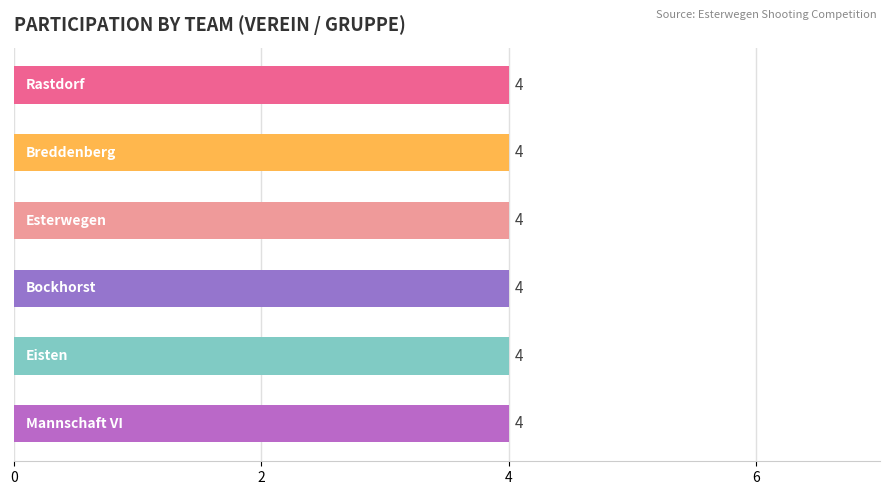

Between Esterwegen and Rastdorf, which is larger?

Esterwegen